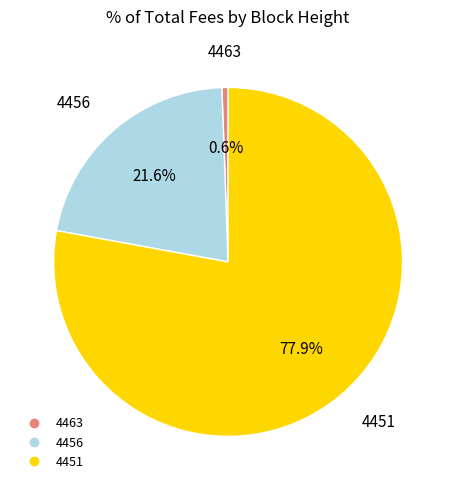

Count the number of slices in the pie.

3